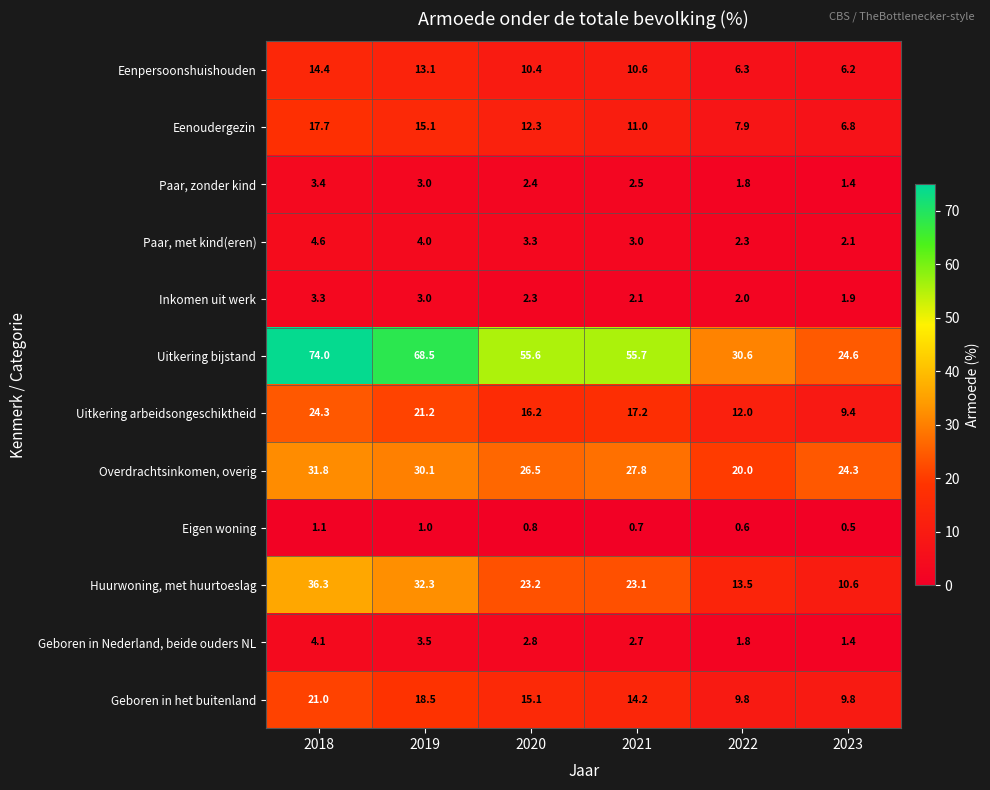

What is the sum of the Eenpersoonshuishouden values at 2020 and 2019?

23.5